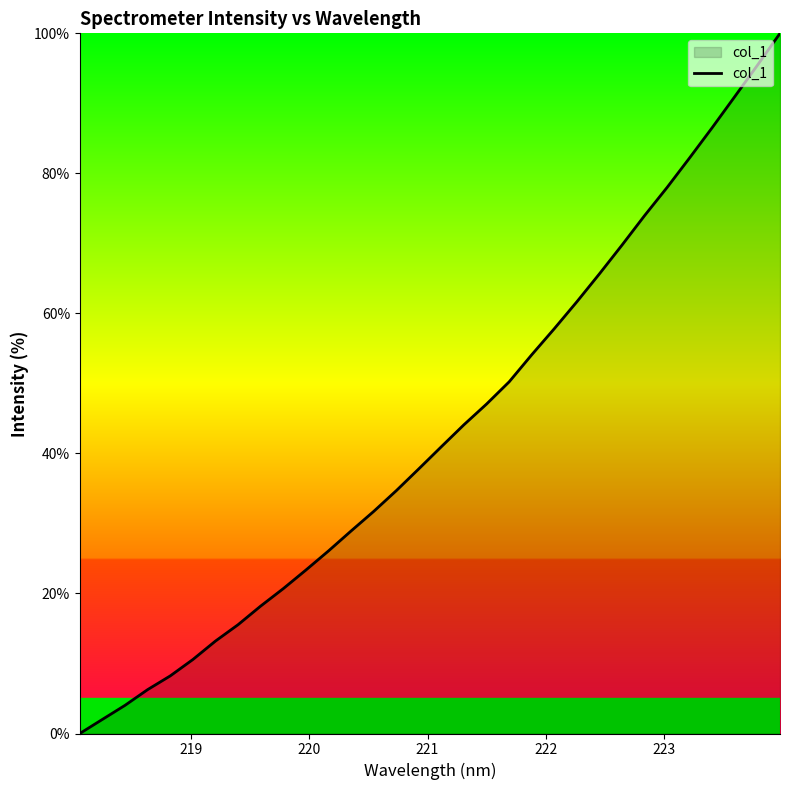

True or false: there are more than 0 points higher than both neighbors.

False